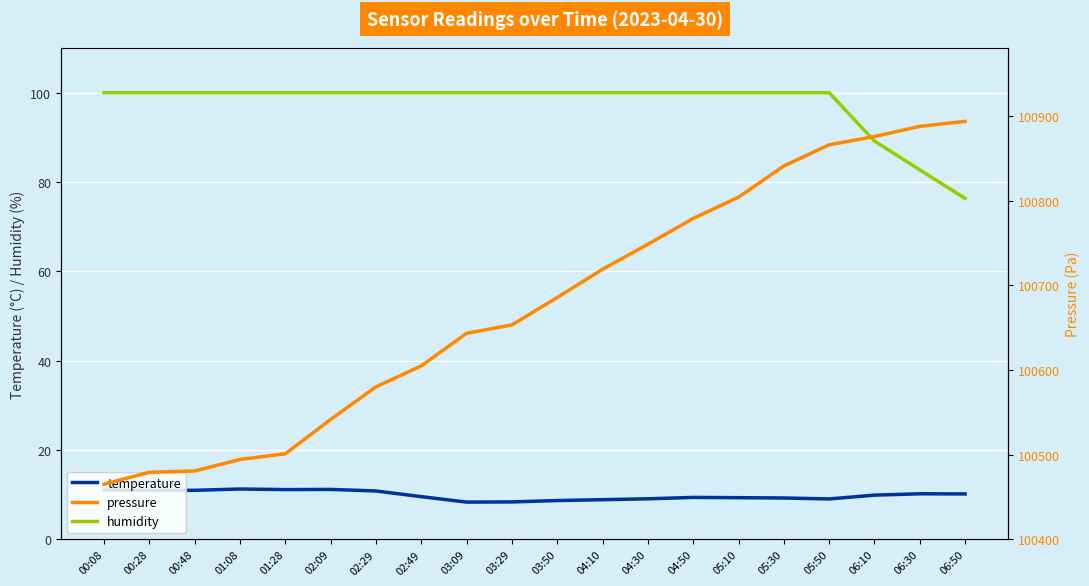

What position from the right is 01:08?

17